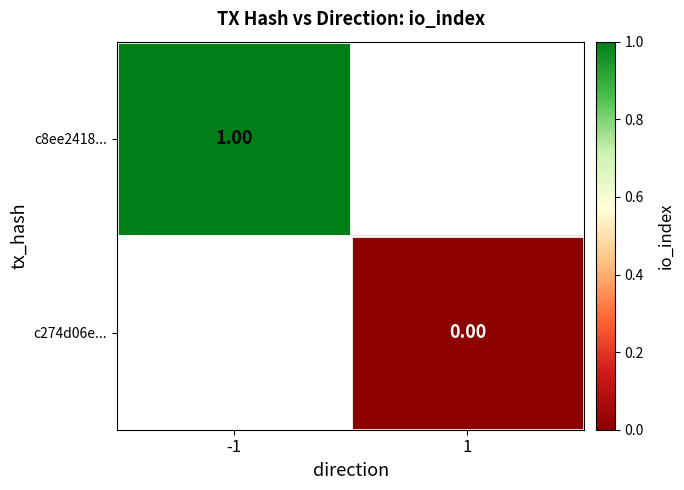

Which category has the lowest value across all series?

1